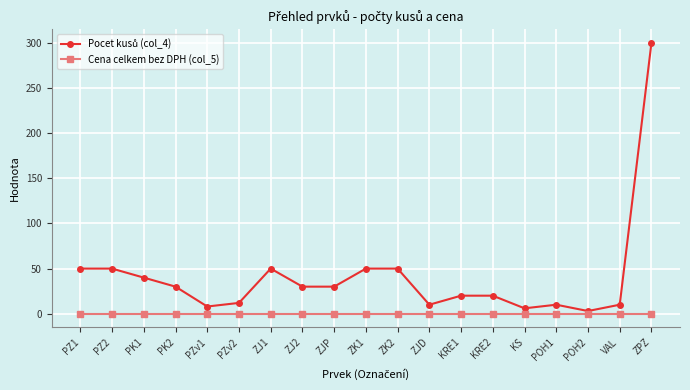

What position from the right is ZJP?

11